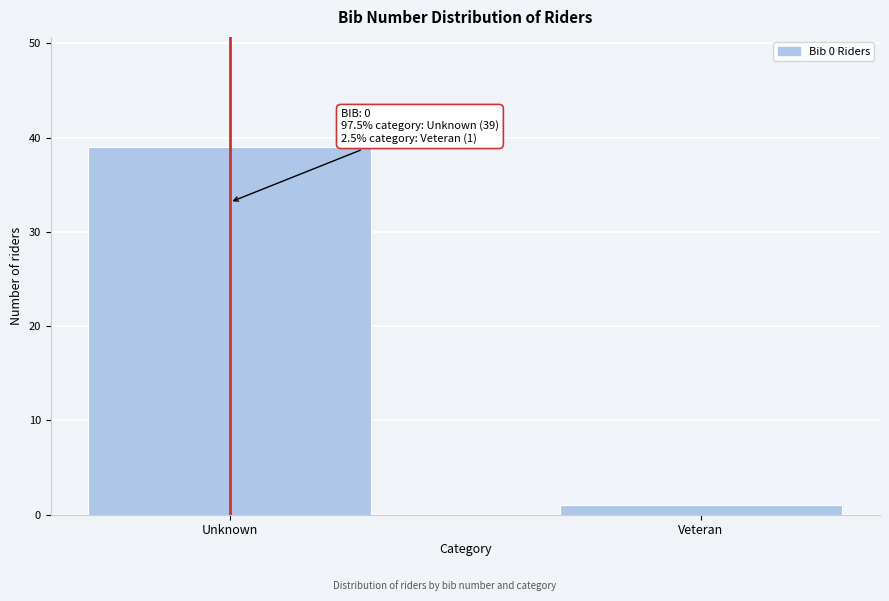

Reading right to left, transcribe all the data shown in this chart.

Veteran=1	Unknown=39